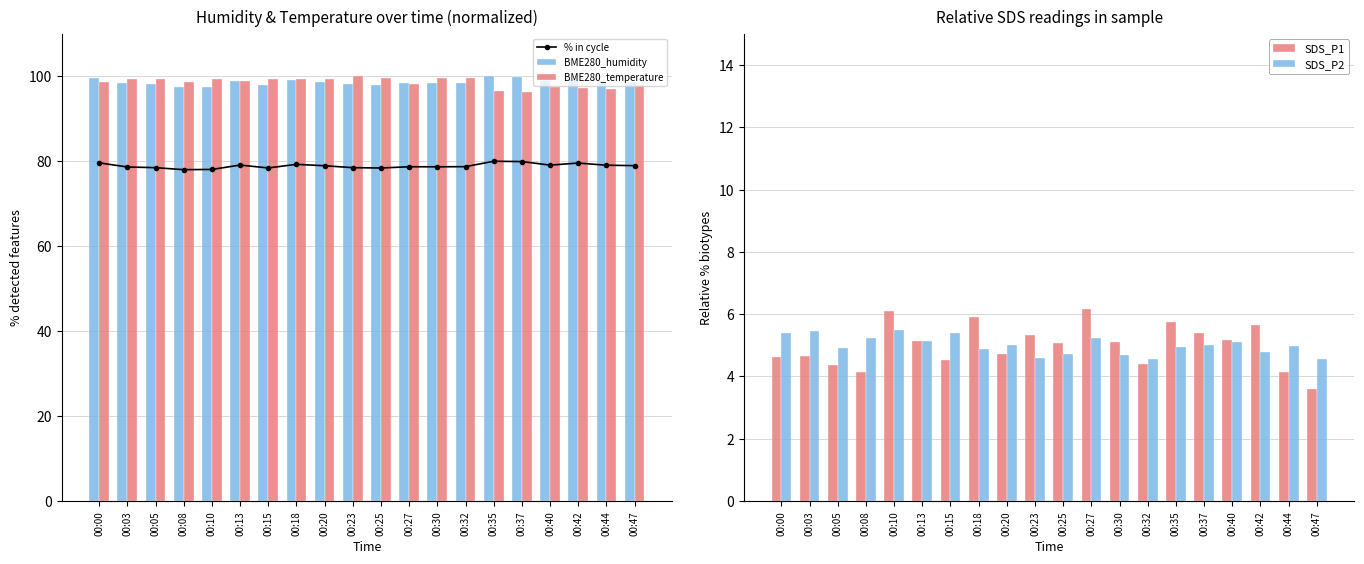

At 00:32, list the series in order from largest to smallest.

BME280_temperature, BME280_humidity, % in cycle, SDS_P2, SDS_P1